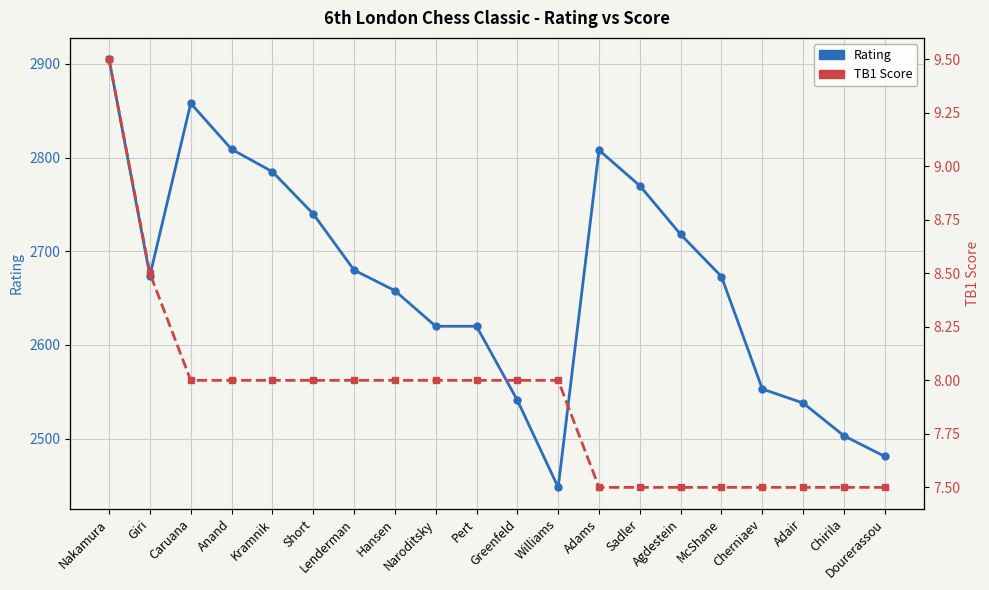

The TB1 Score series shows 1.6 at McShane. True or false?

False